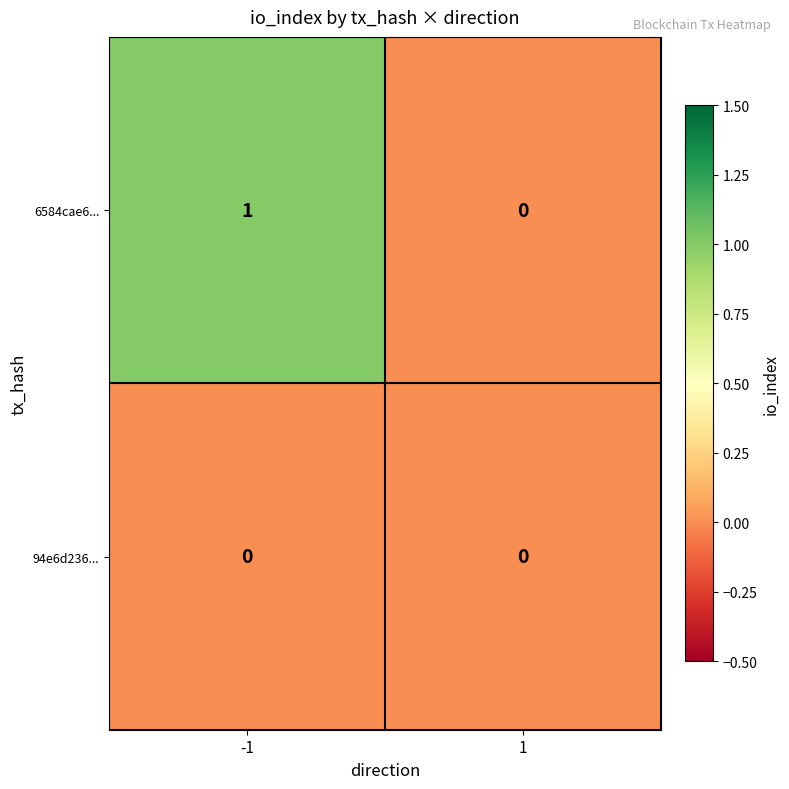

The value of 94e6d236... at -1 is 0. True or false?

True